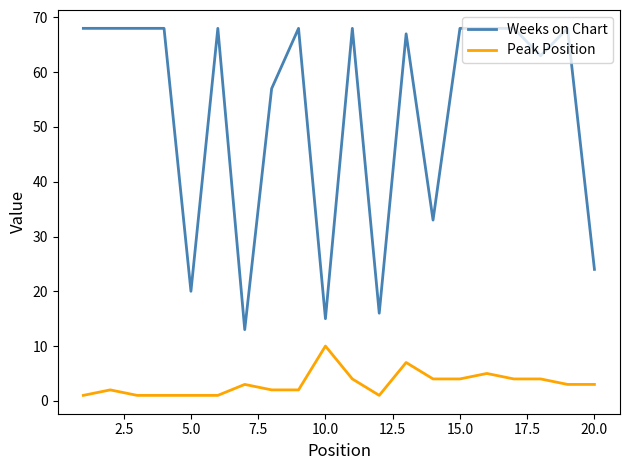

What is the sum of all Weeks on Chart values?

1056